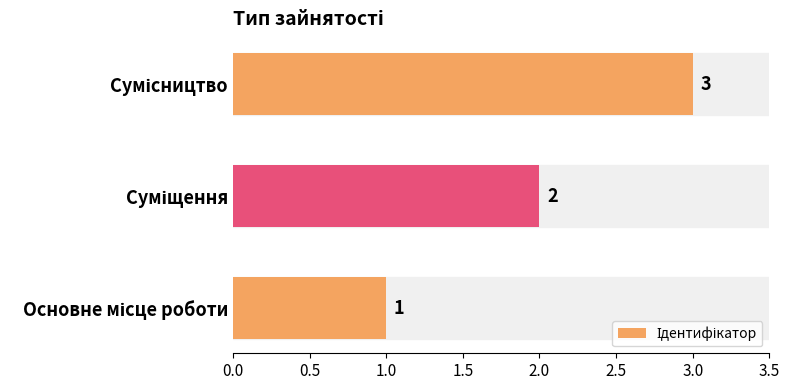

How many values are between 1 and 3?

3